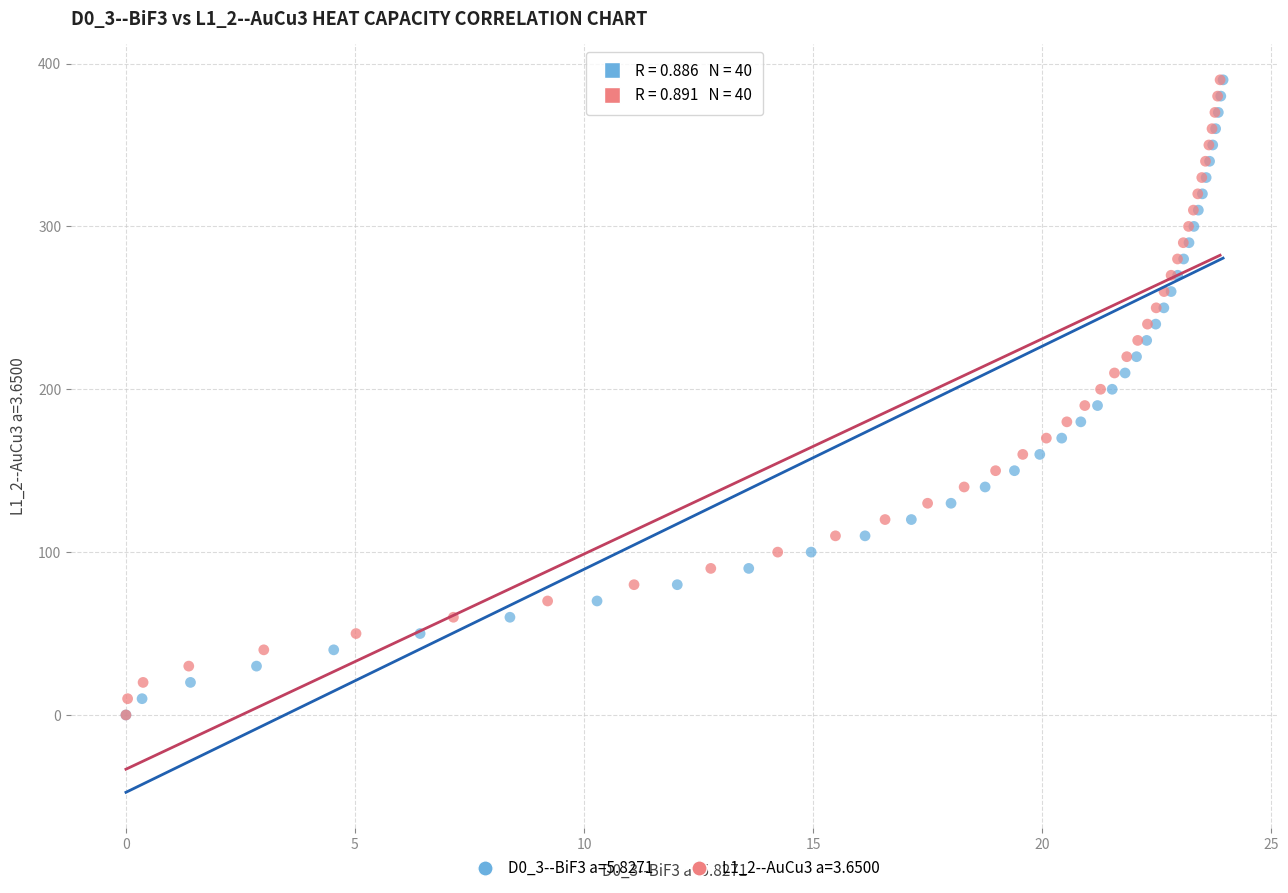

What are all the series names shown in the legend?

D0_3--BiF3 a=5.8271, L1_2--AuCu3 a=3.6500